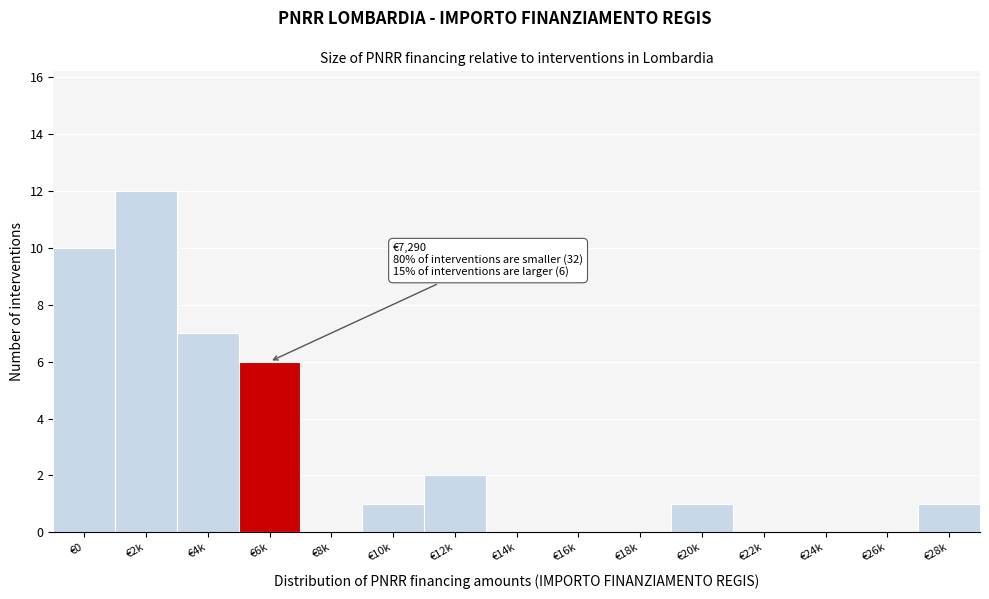

Reading left to right, extract all data points from this chart.

€0=10	€2k=12	€4k=7	€6k=6	€8k=0	€10k=1	€12k=2	€14k=0	€16k=0	€18k=0	€20k=1	€22k=0	€24k=0	€26k=0	€28k=1